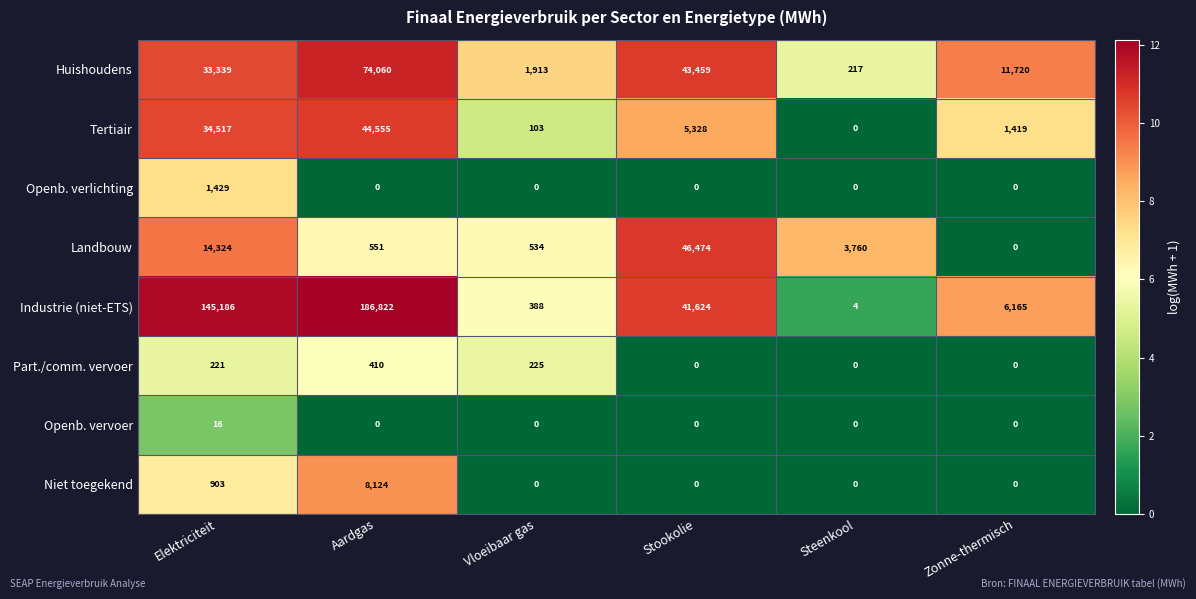

Between Vloeibaar gas and Zonne-thermisch, which series saw the biggest shift?

Huishoudens